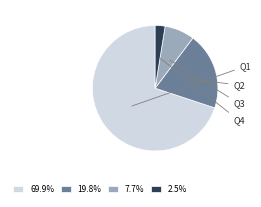

Is 69.9% the majority of the pie?

Yes